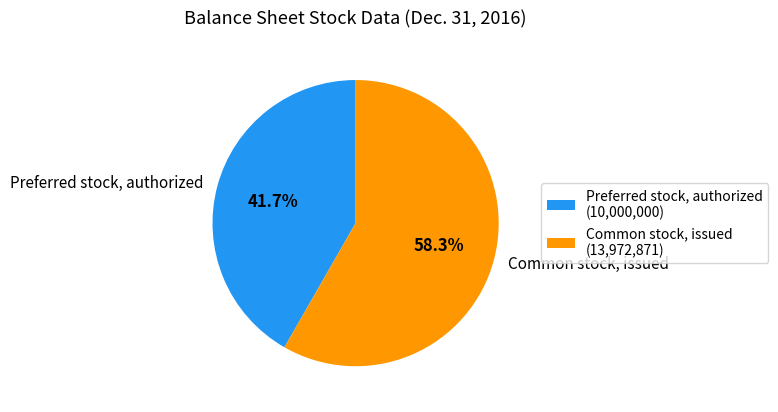

To the nearest percent, what is the average slice percentage?

50%